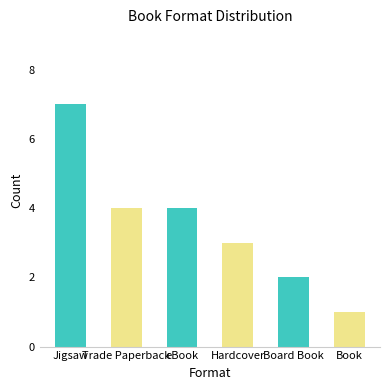

What is the difference between the second highest and minimum values?

3